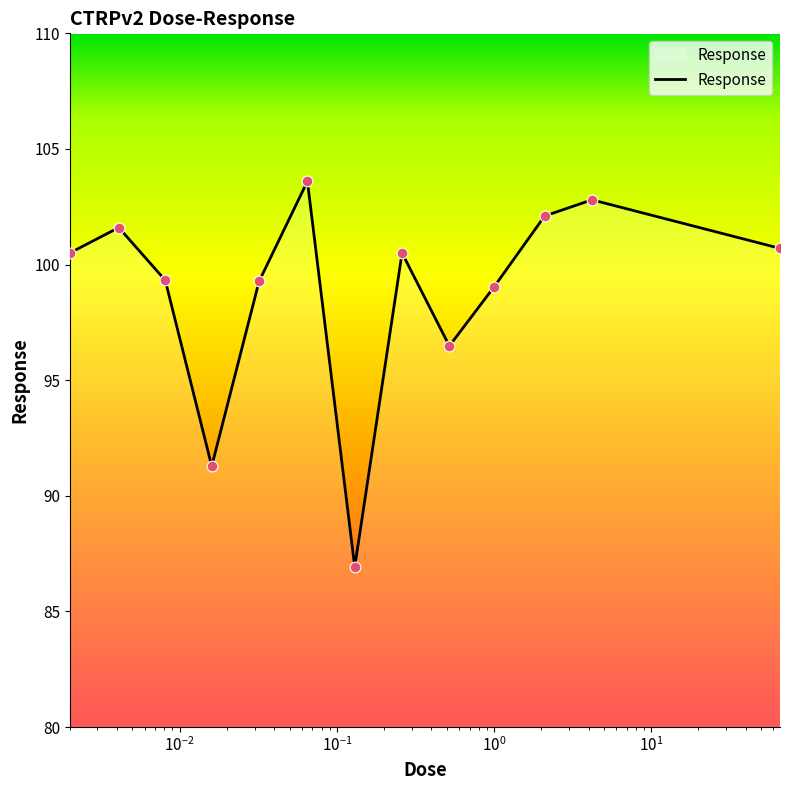

What is the minimum value shown in the chart?

86.9